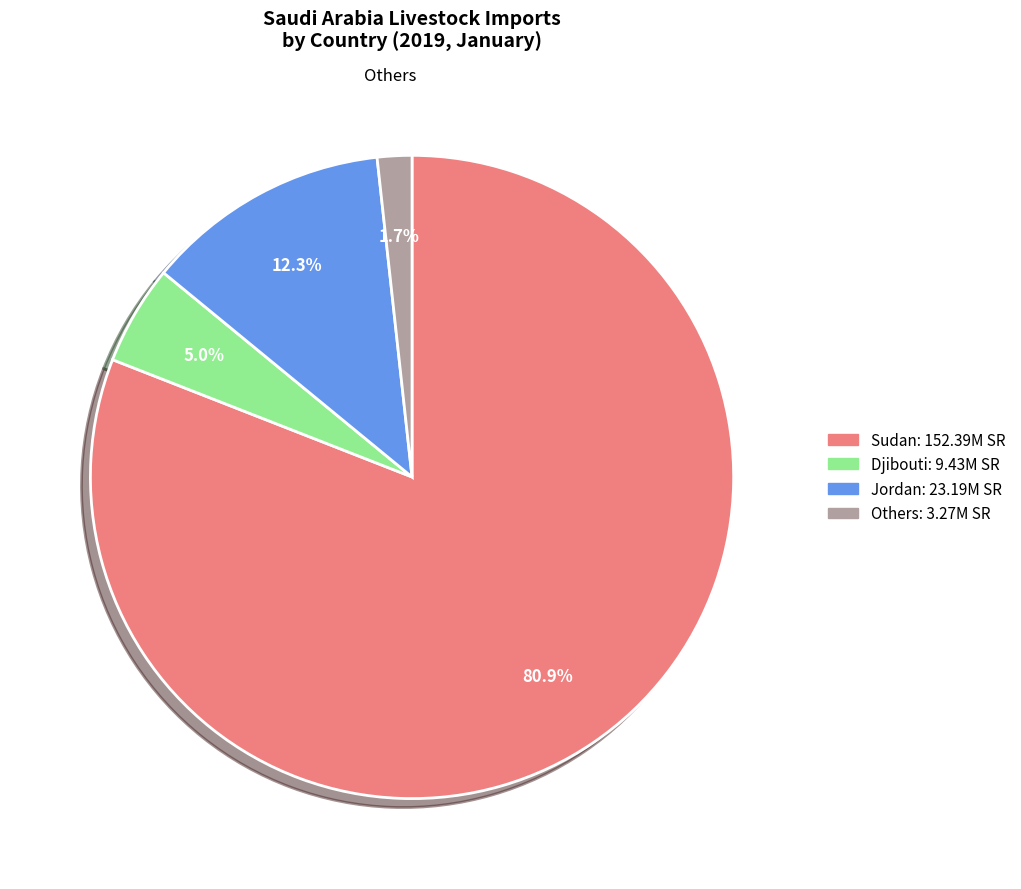

Does any single category account for the majority?

Yes